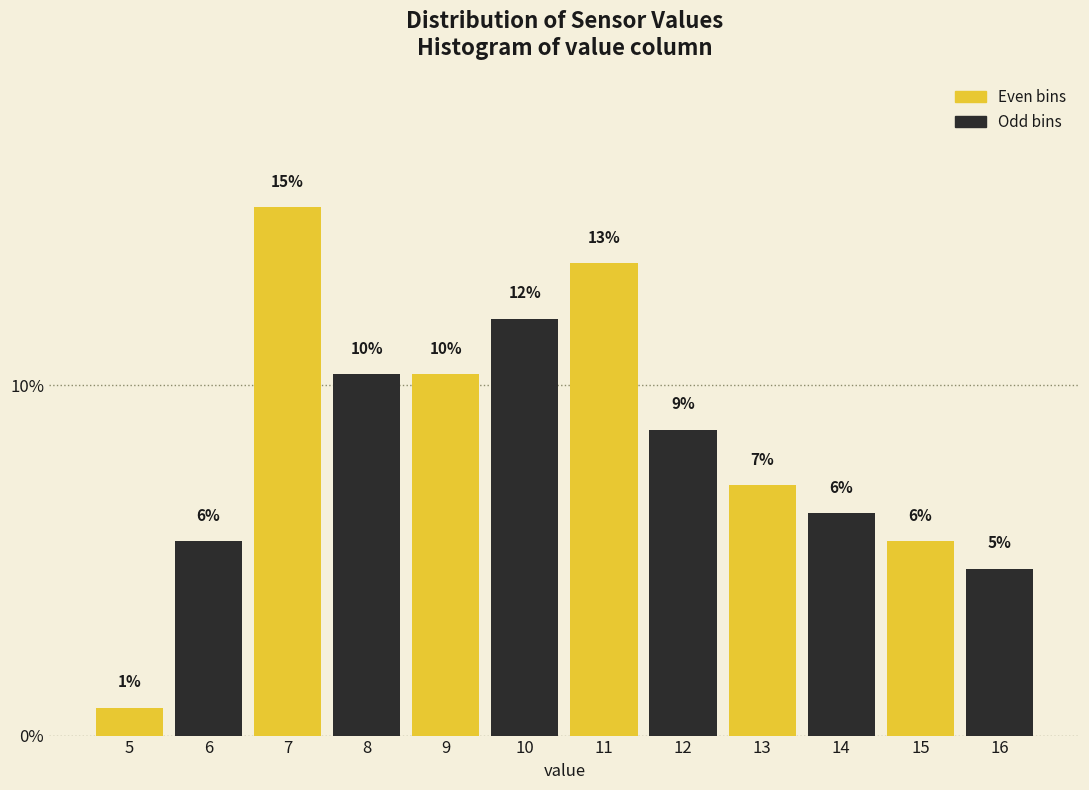

Are the bars horizontal?

No